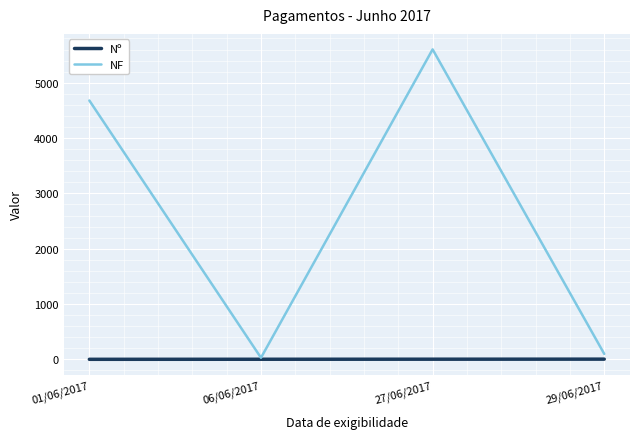

Which series has the largest range (max minus min)?

NF